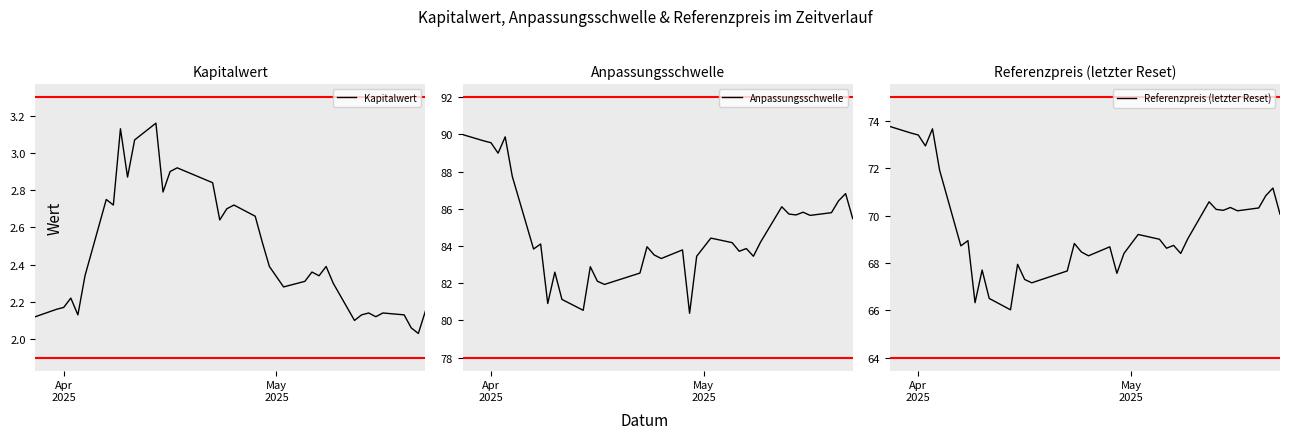

True or false: Anpassungsschwelle and Referenzpreis (letzter Reset) intersect in this chart.

False